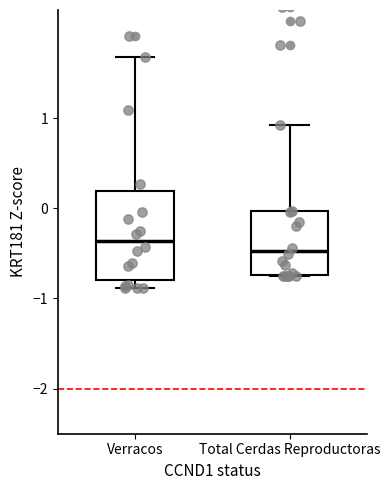

Where does the median line of the box for Verracos sit on the y-axis? The values are not printed on the chart, so give them approximately, as read against the axis.

-0.4